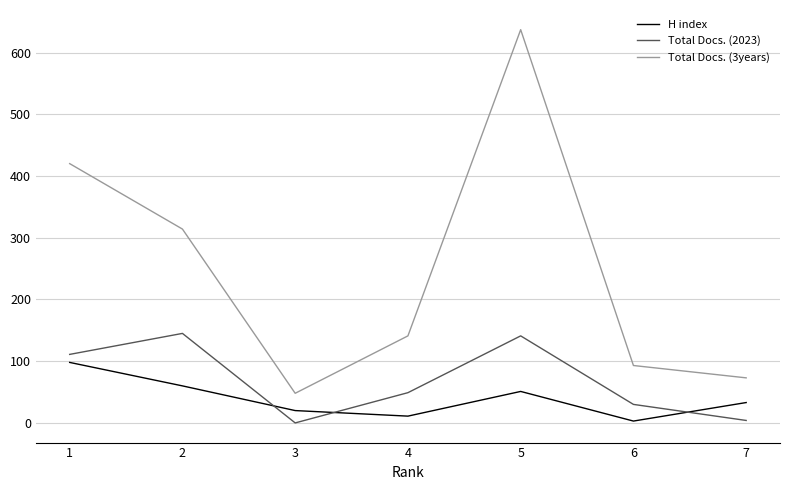

The Total Docs. (3years) series shows 833 at 5. True or false?

False